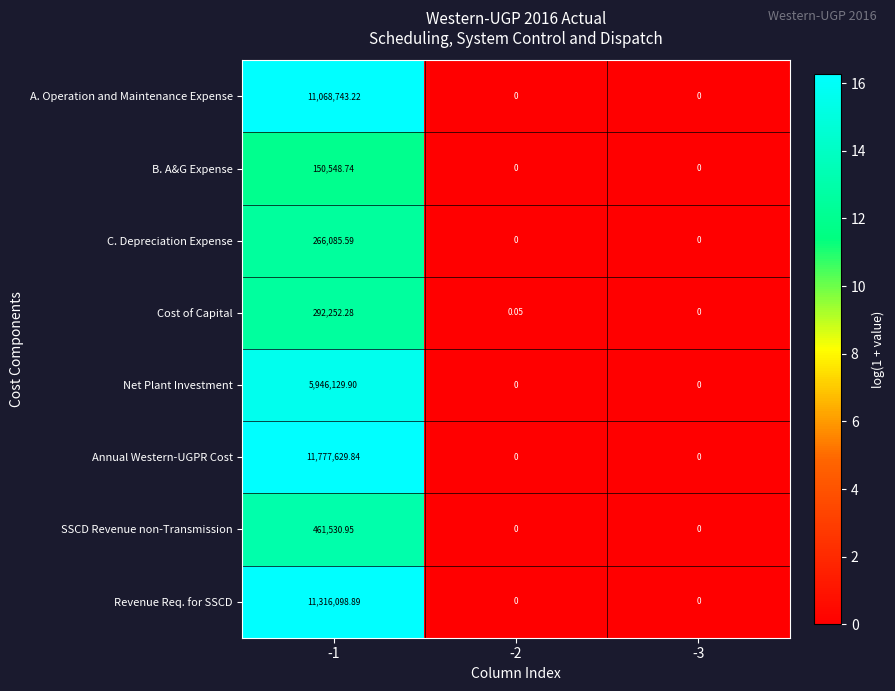

Between -1 and -2, which series saw the biggest shift?

Annual Western-UGPR Cost